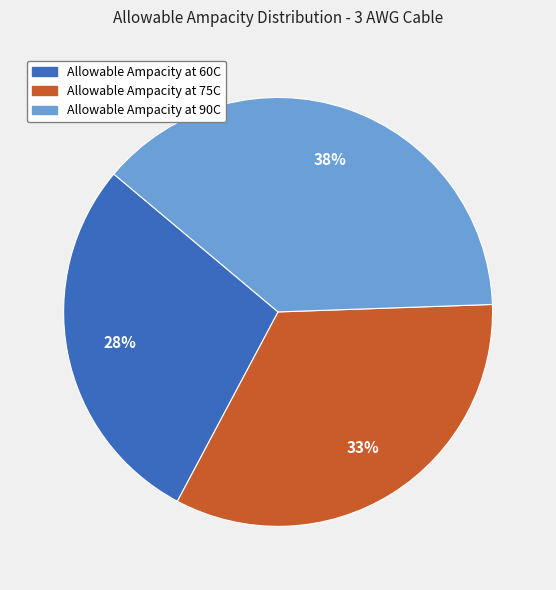

To the nearest percent, what is the average slice percentage?

33%